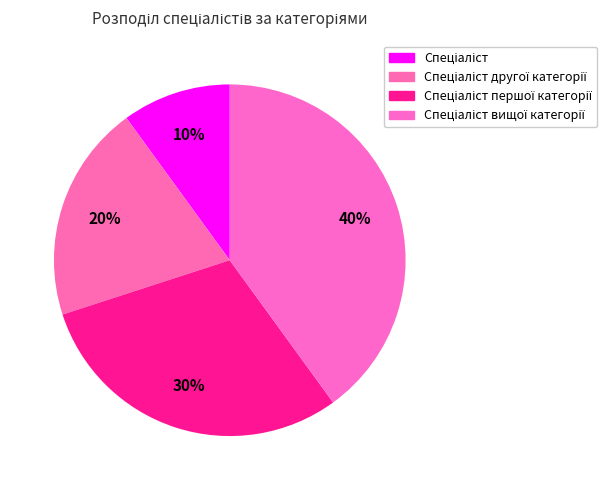

How many slices are in this pie chart?

4